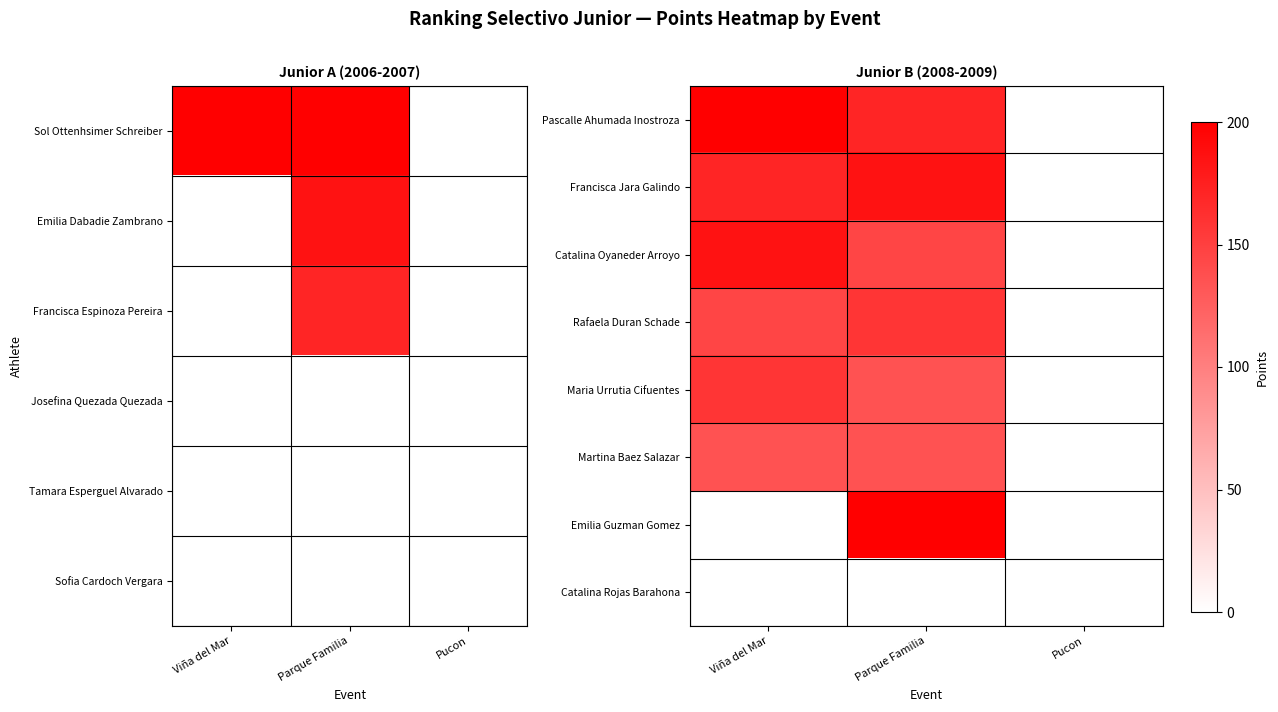

Is it true that Pascalle Ahumada Inostroza equals 0.0 at Pucon?

True